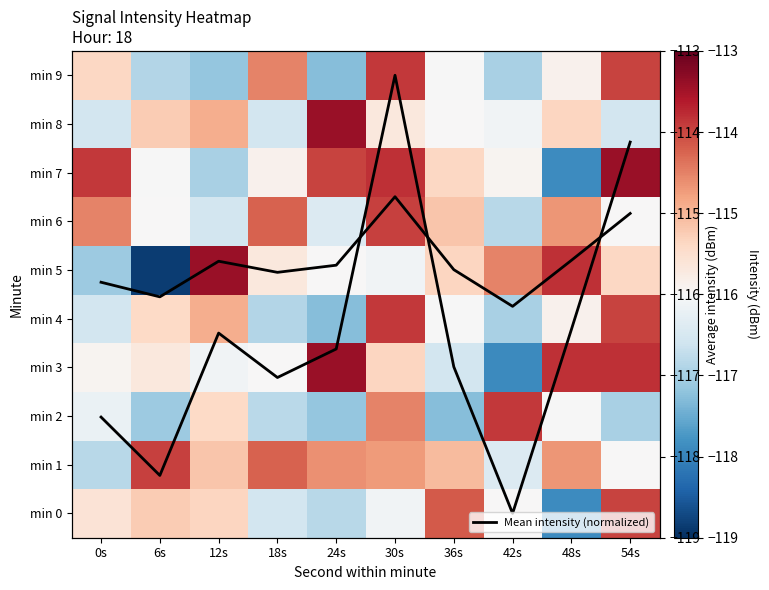

Which category has the lowest value in the min 5 series?

6s